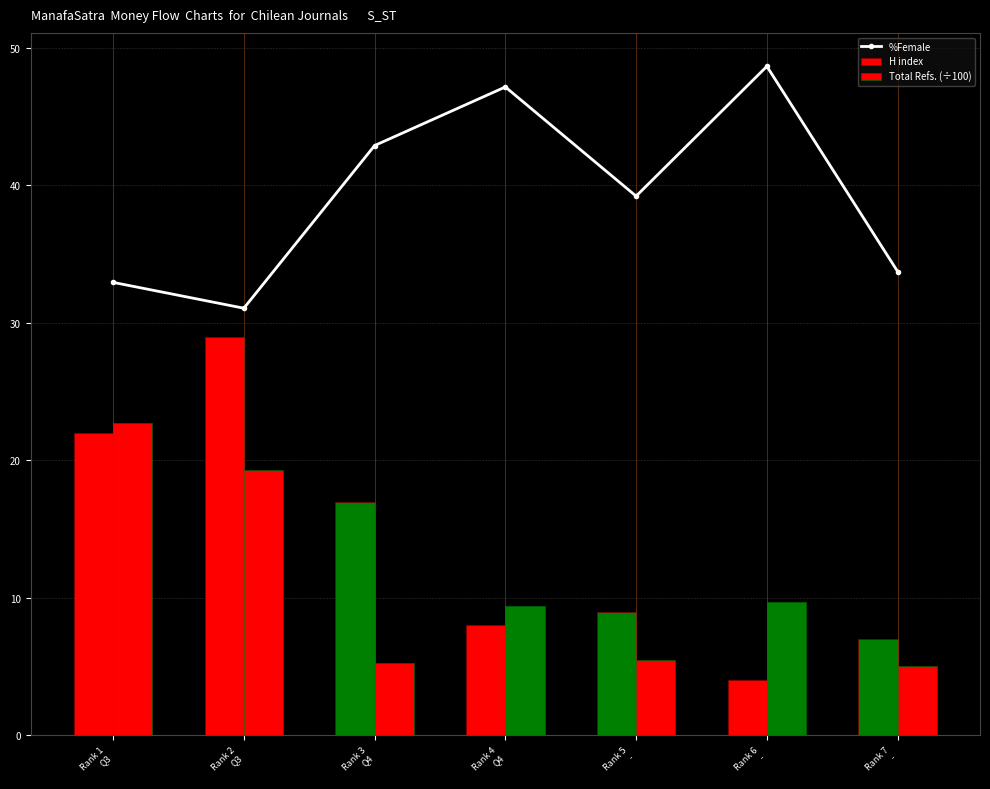

The H index series shows 22.0 at Rank 1
Q3. True or false?

True